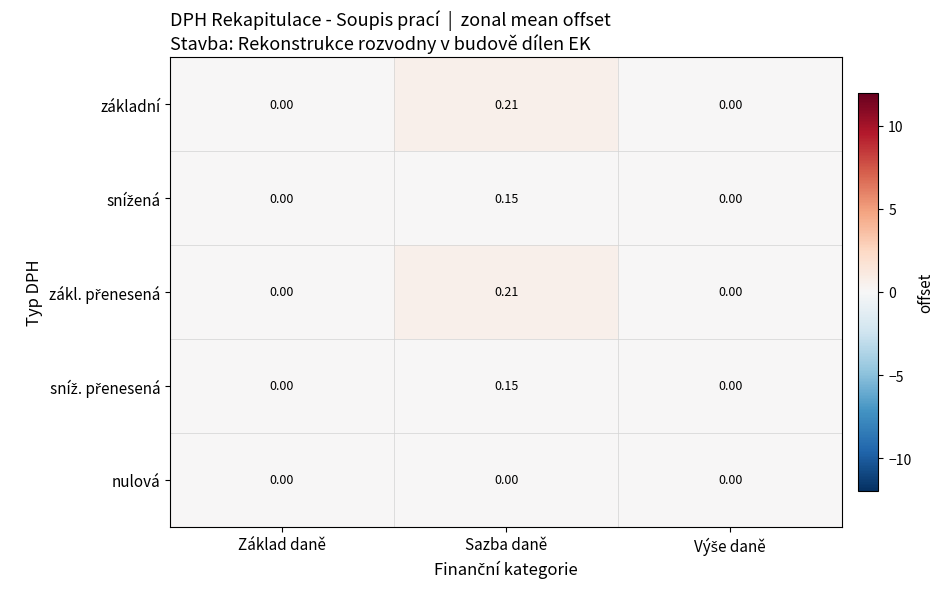

Count the number of data series in this chart.

5